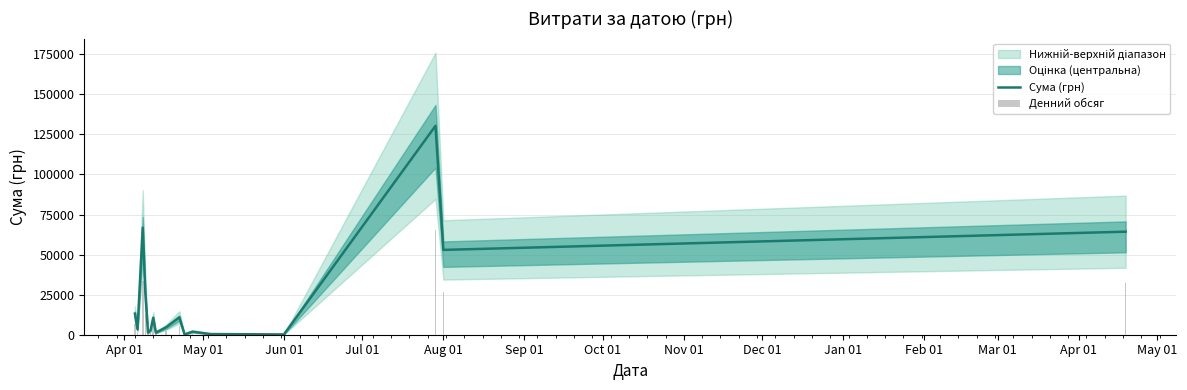

What is the highest value of the Сума (грн) series?

130379.7